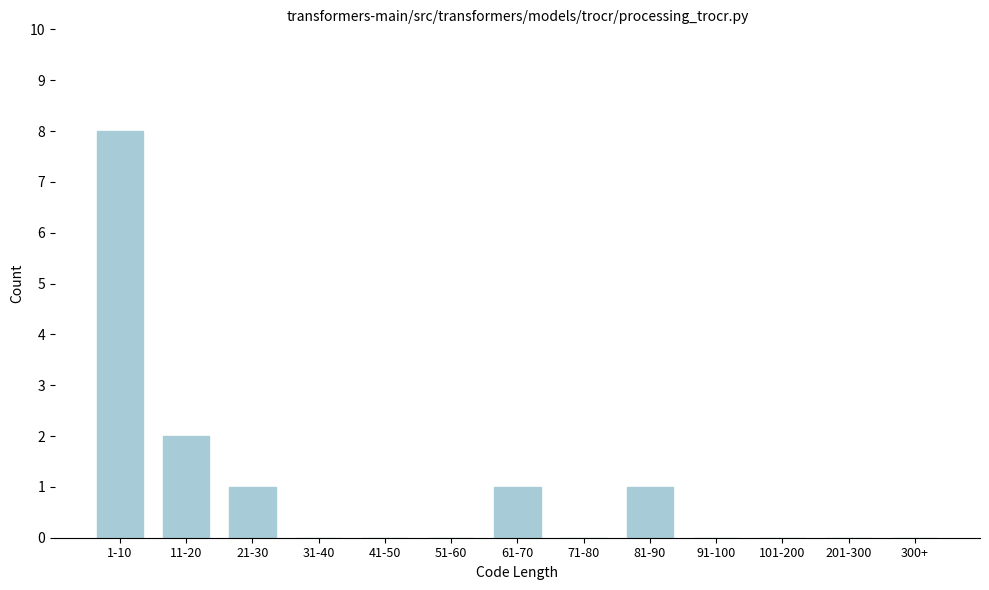

Reading left to right, list all the values displayed in this chart.

1-10=8	11-20=2	21-30=1	31-40=0	41-50=0	51-60=0	61-70=1	71-80=0	81-90=1	91-100=0	101-200=0	201-300=0	300+=0